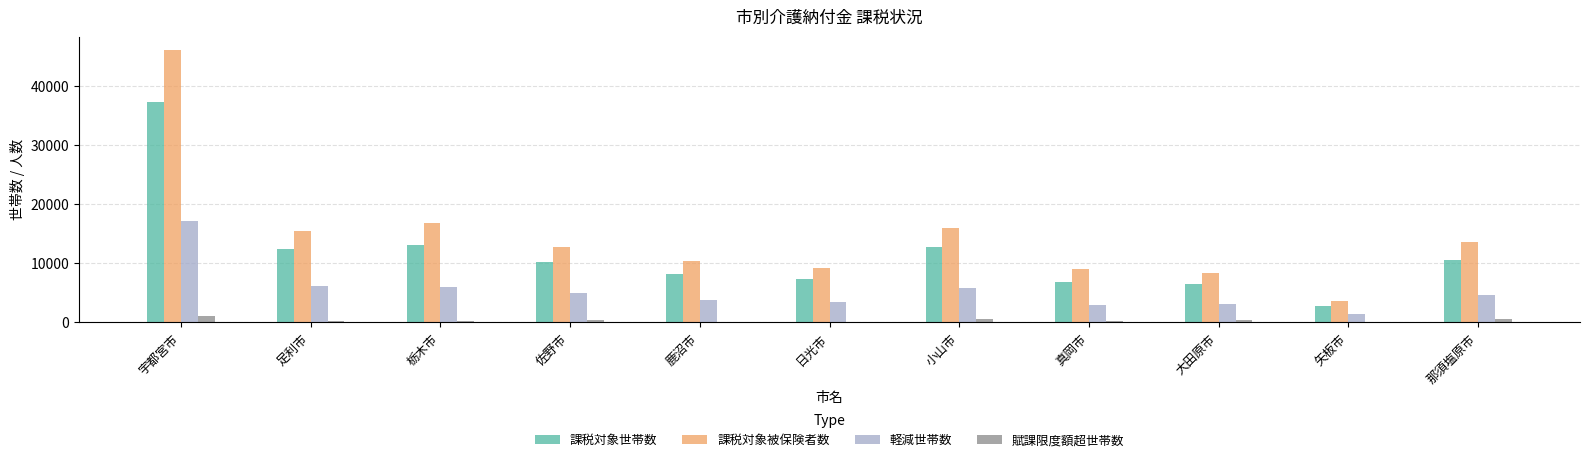

Which series changed the most between 日光市 and 那須塩原市?

課税対象被保険者数